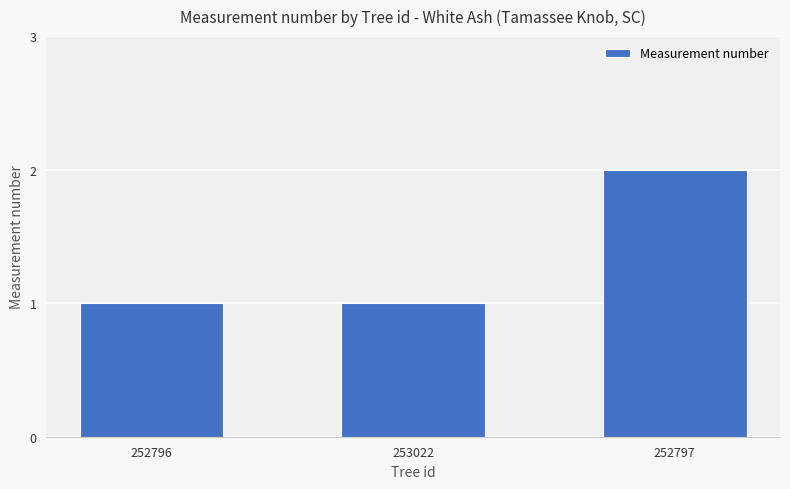

What is the ratio of the value at 253022 to the value at 252797?

0.5